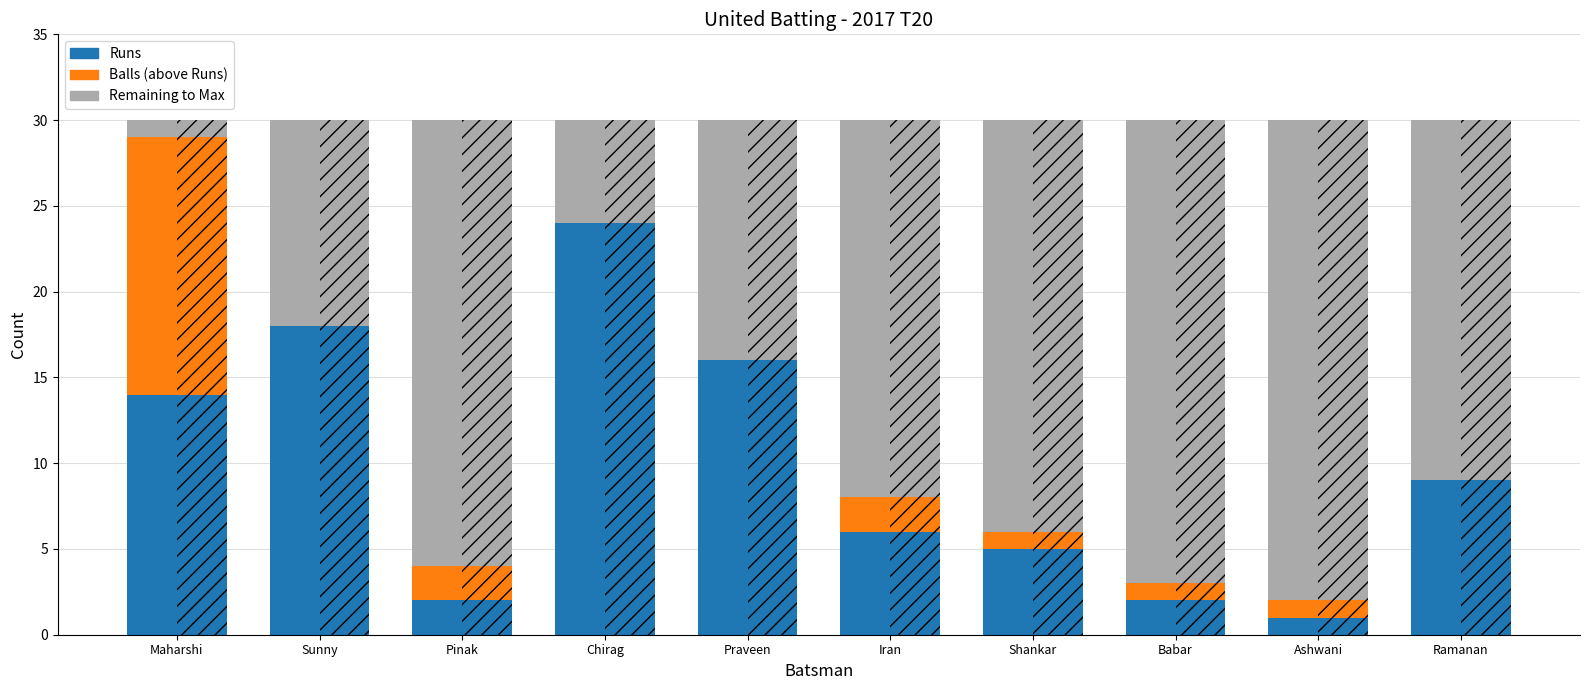

How many distinct data groups are displayed?

6